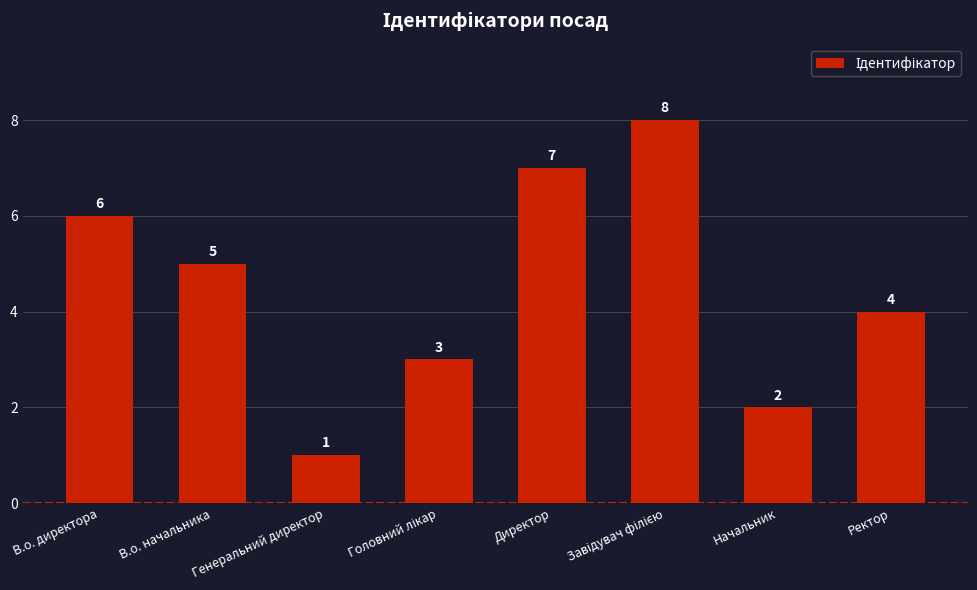

What is the label of the 7th bar from the right?

В.о. начальника